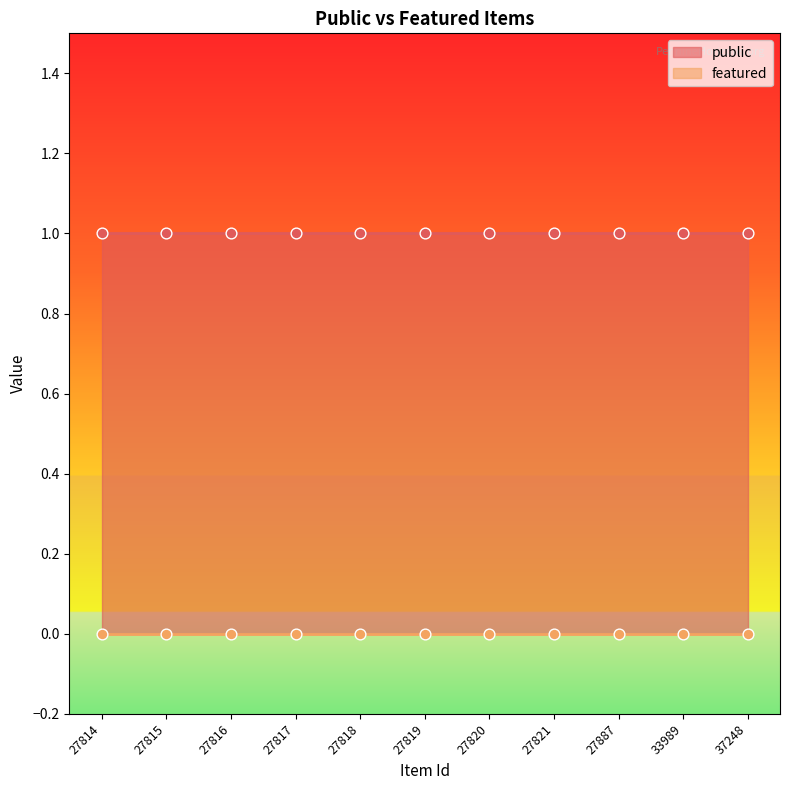

Which series reaches the maximum Y coordinate?

public